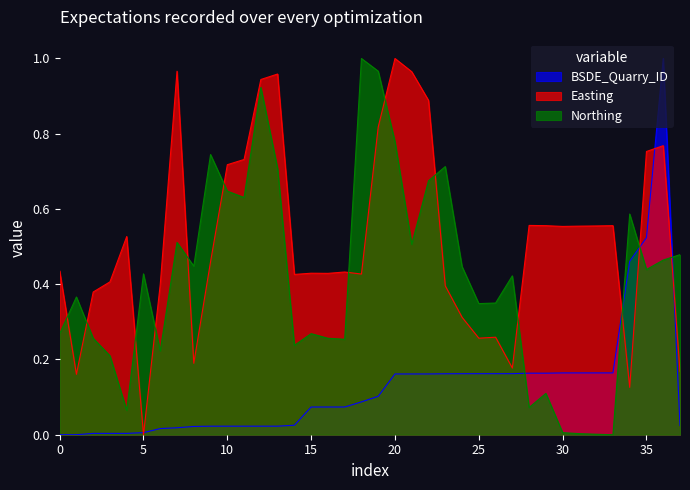

How many interior local valleys does the BSDE_Quarry_ID series have?

1